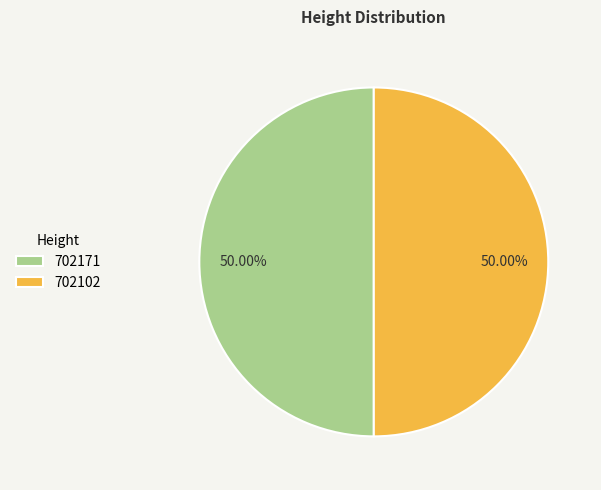

Approximately how many times larger is the value at 702102 compared to 702171?

1.0